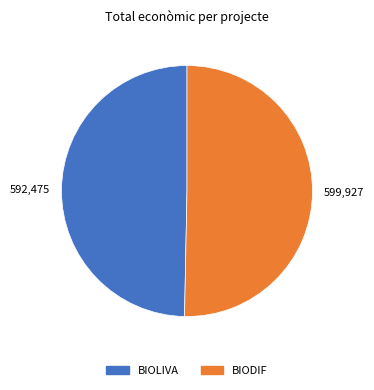

True or false: BIOLIVA accounts for 40% of the total.

False